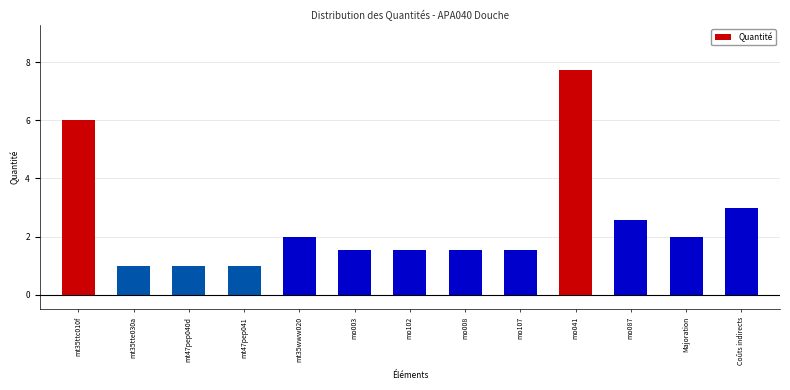

Reading left to right, list all the values displayed in this chart.

6.0	1.0	1.0	1.0	2.0	1.5	1.5	1.5	1.5	7.7	2.6	2.0	3.0